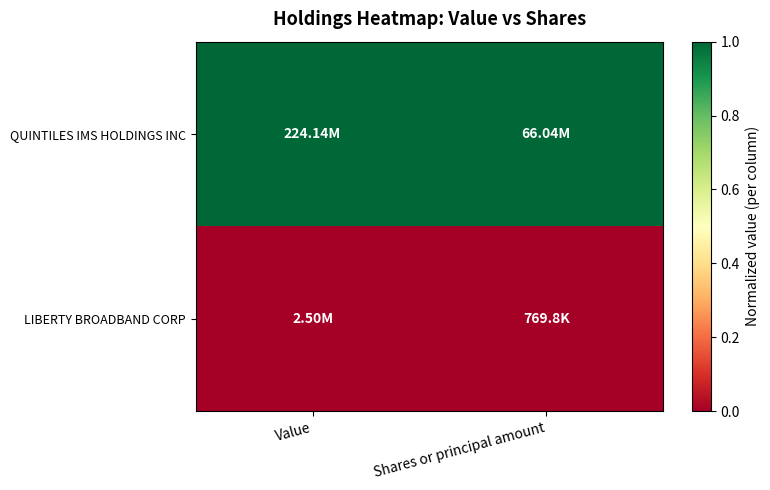

Reading right to left, list all the values displayed in this chart.

QUINTILES IMS HOLDINGS INC: Shares or principal amount=1	Value=1
LIBERTY BROADBAND CORP: Shares or principal amount=0	Value=0